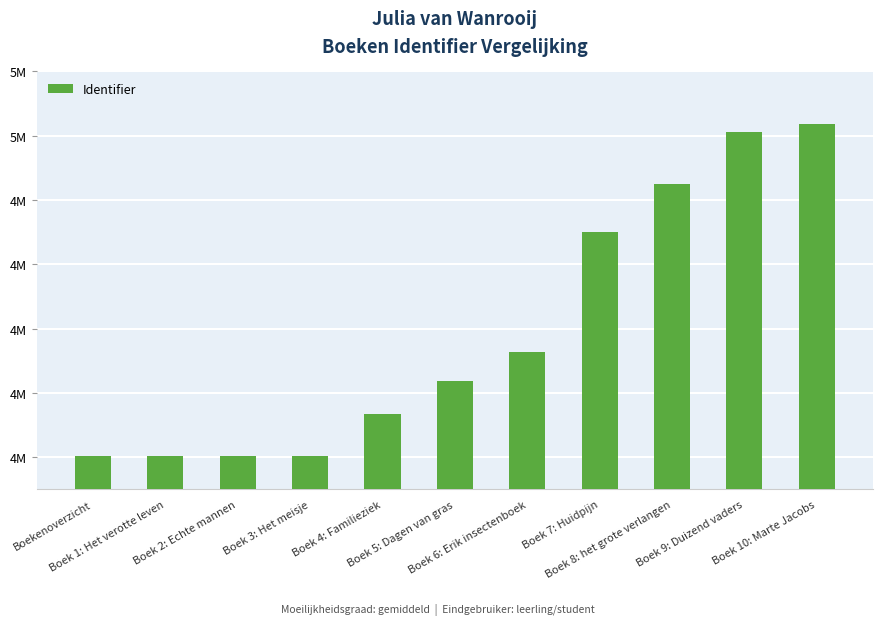

Reading right to left, extract all data points from this chart.

5035708	5013166	4848379	4701912	4327685	4237790	4135161	4003943	4003942	4003941	4003931